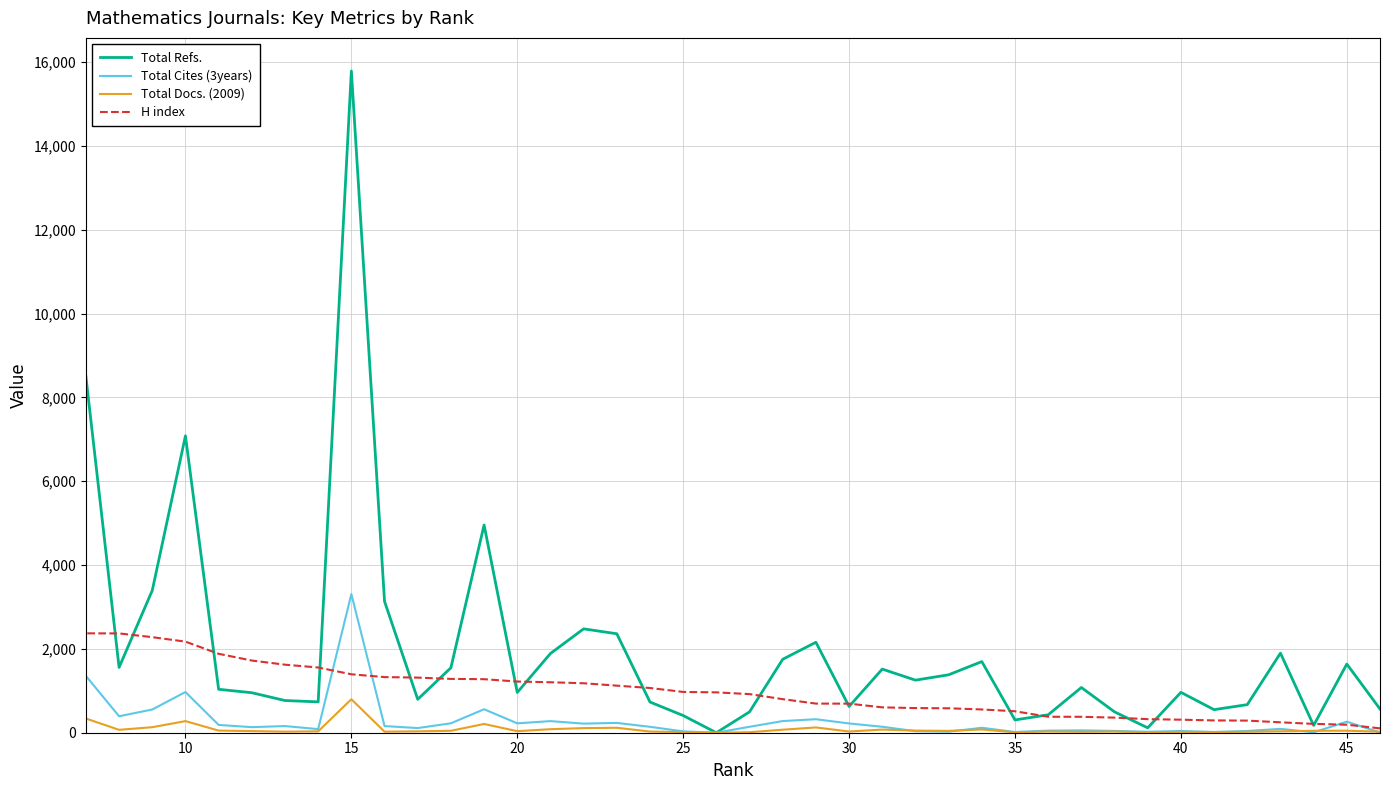

How many interior local valleys does the Total Refs. series have?

11